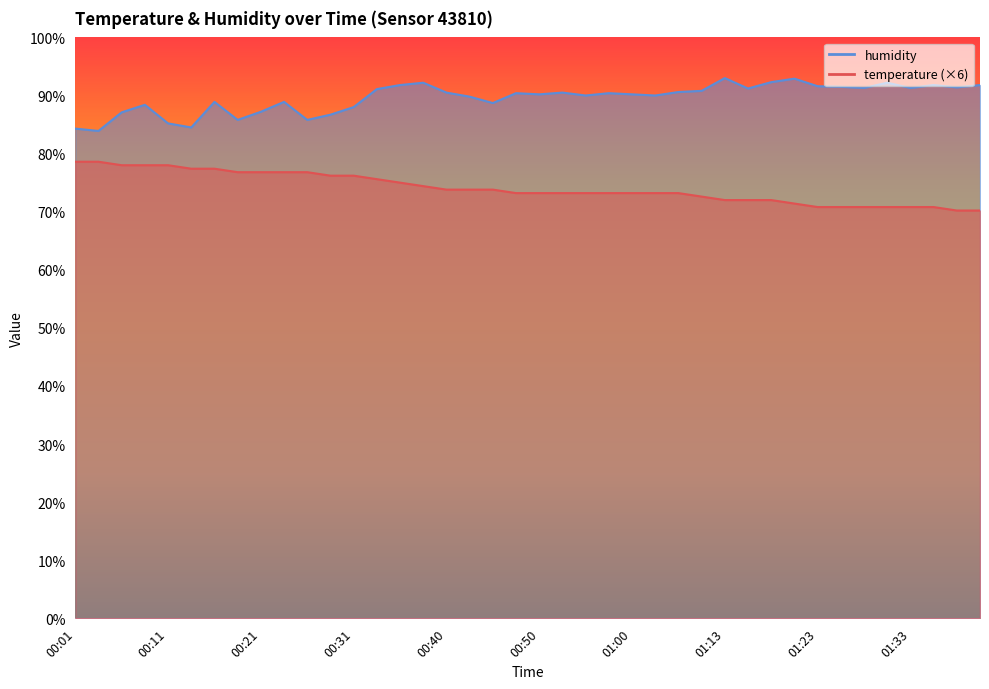

True or false: temperature and humidity cross at least once.

False